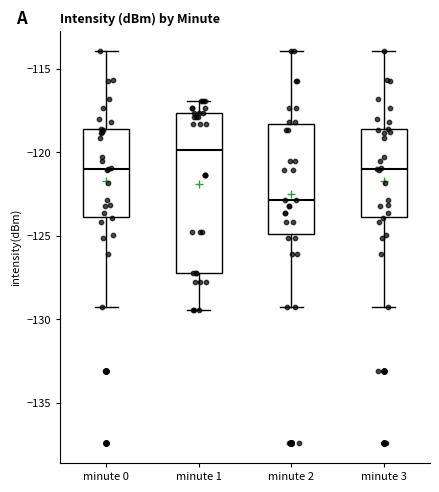

Where is the lower edge of the box for minute 1 on the y-axis? The values are not printed on the chart, so give them approximately, as read against the axis.

-127.0